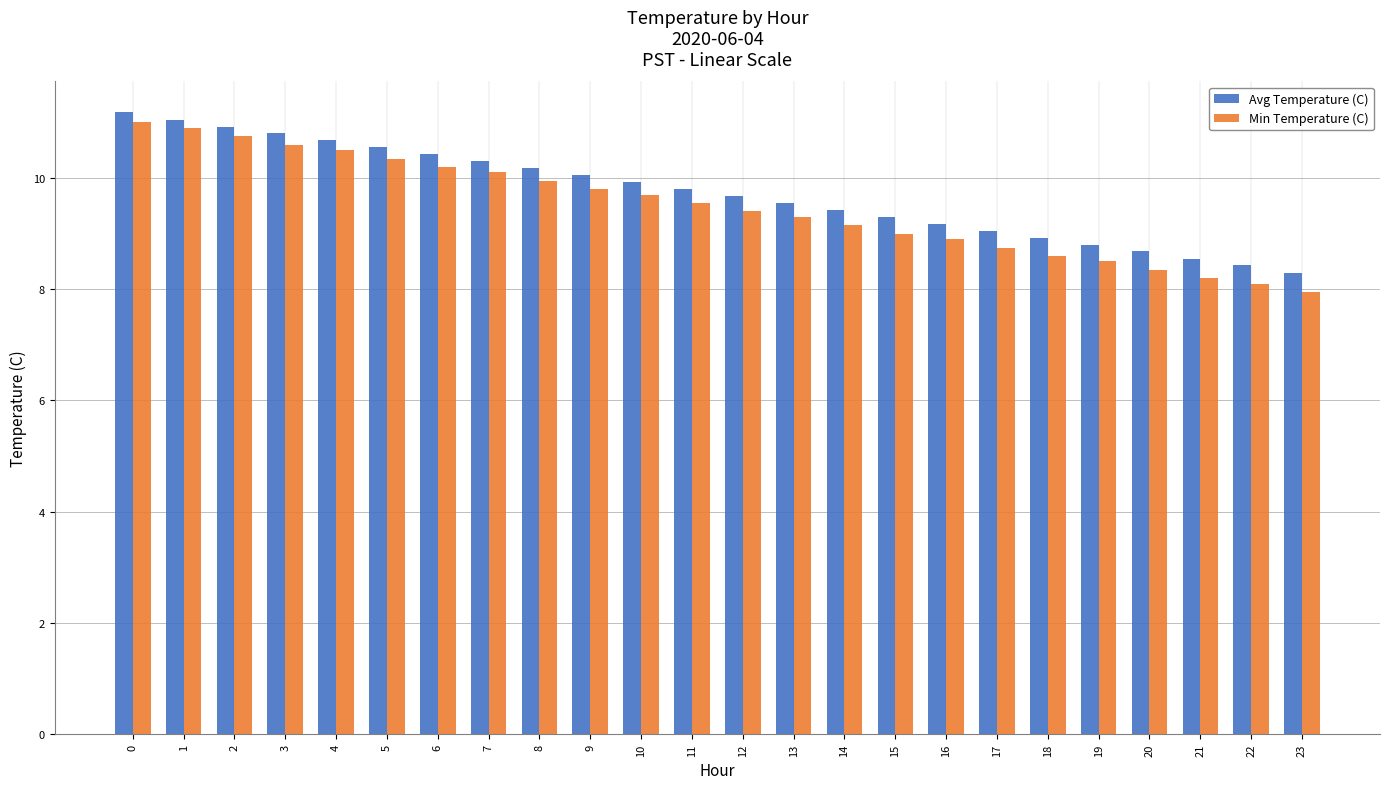

Read the Min Temperature (C) value at 23.

8.0